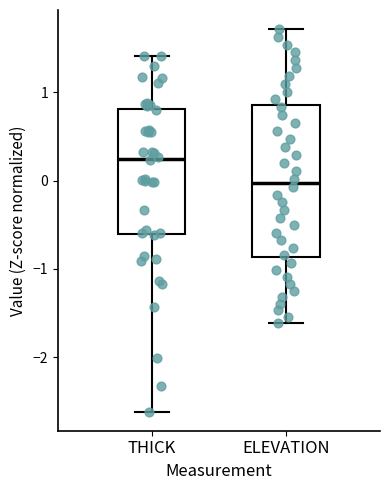

Reading left to right, transcribe this box plot: for each box, give where its median line is, the range the box spans, and where its two whiskers end, as read against the y-axis. The values are not printed on the chart, so give them approximately, as read against the axis.

THICK: median 0.2, box -0.6 to 0.8, whiskers -2.6 to 1.4
ELEVATION: median 0.0, box -0.9 to 0.9, whiskers -1.6 to 1.7